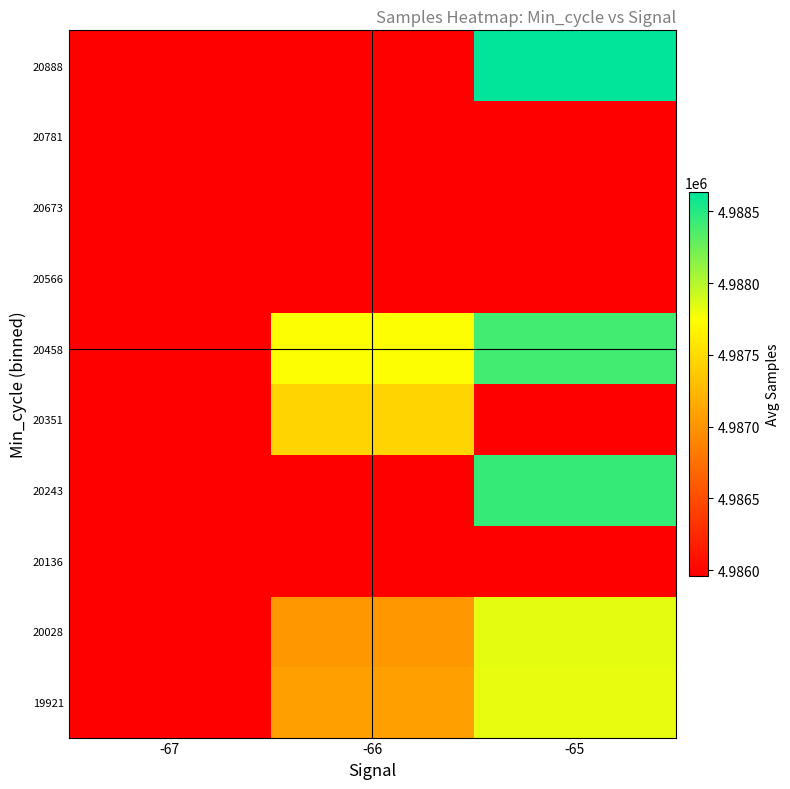

What is the total value across all series at -66?

49865063.5